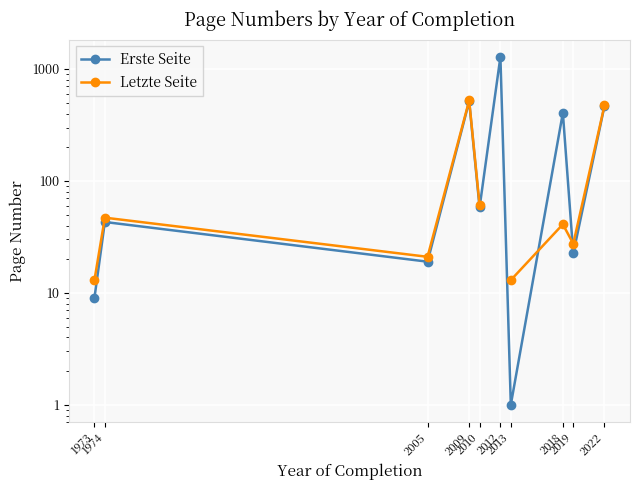

Which series ends up on top after the final intersection of Letzte Seite and Erste Seite?

Letzte Seite